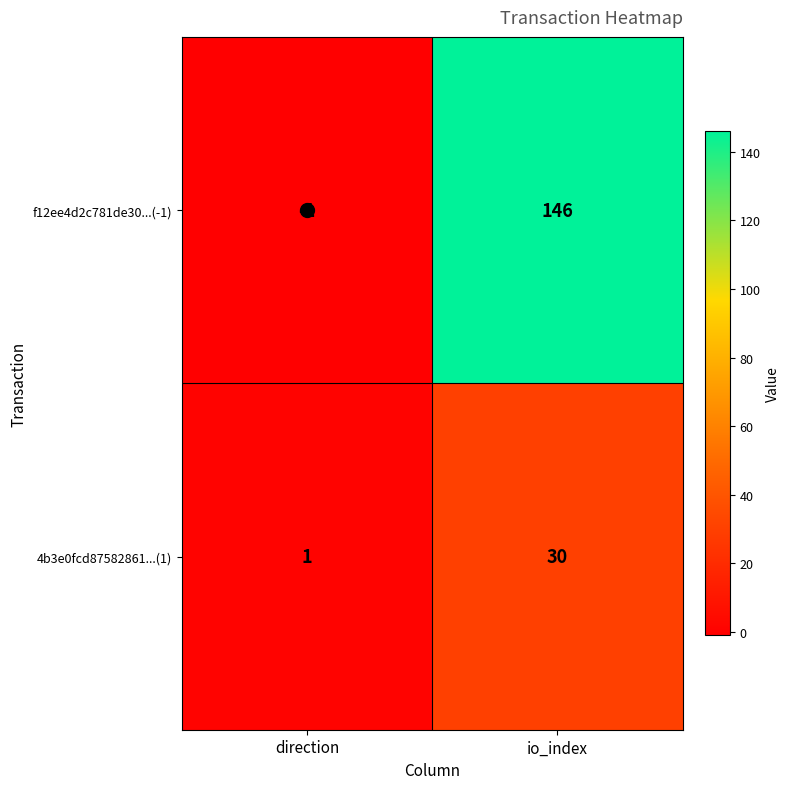

What is the sum of all f12ee4d2c781de30...(-1) values?

145